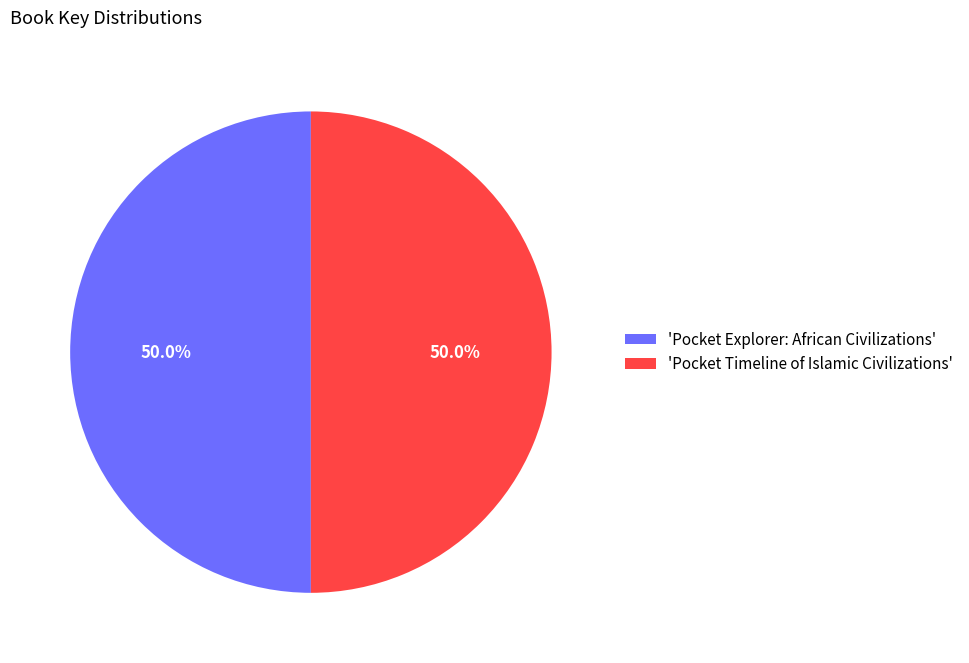

What is the total percentage of 'Pocket Explorer: African Civilizations' and 'Pocket Timeline of Islamic Civilizations'?

100.0%